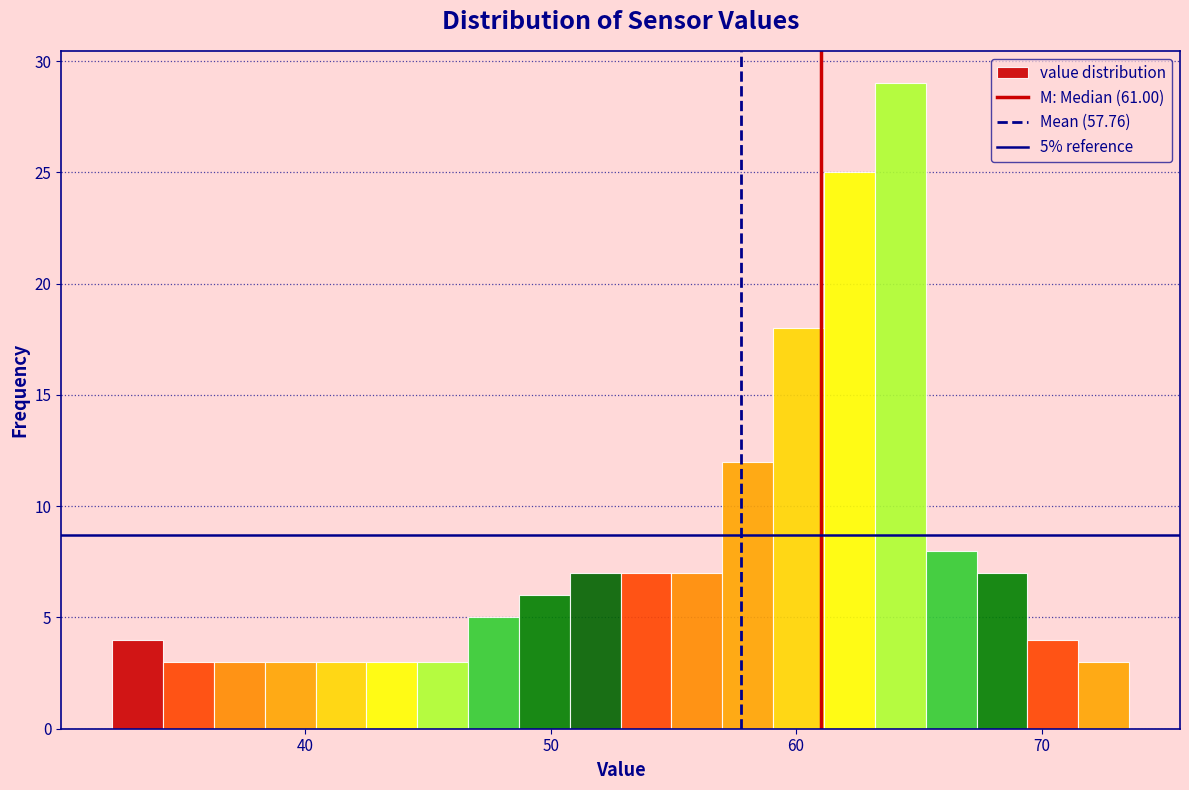

Around what value on the x-axis is the tallest bar? Give the approximate position of its centre, as read against the axis.

64